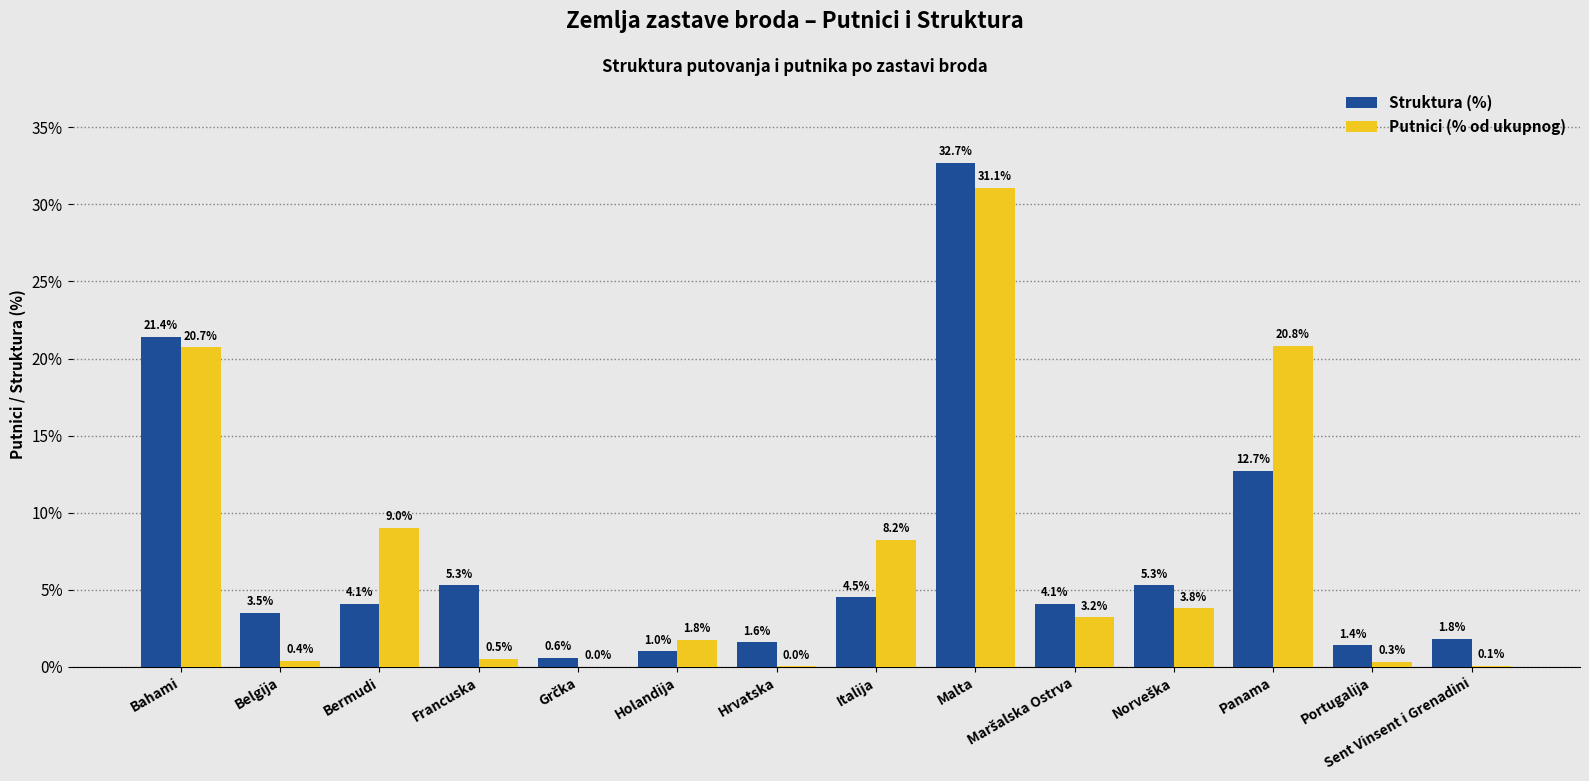

What is the sum of the Struktura (%) values at Holandija and Bahami?

22.4